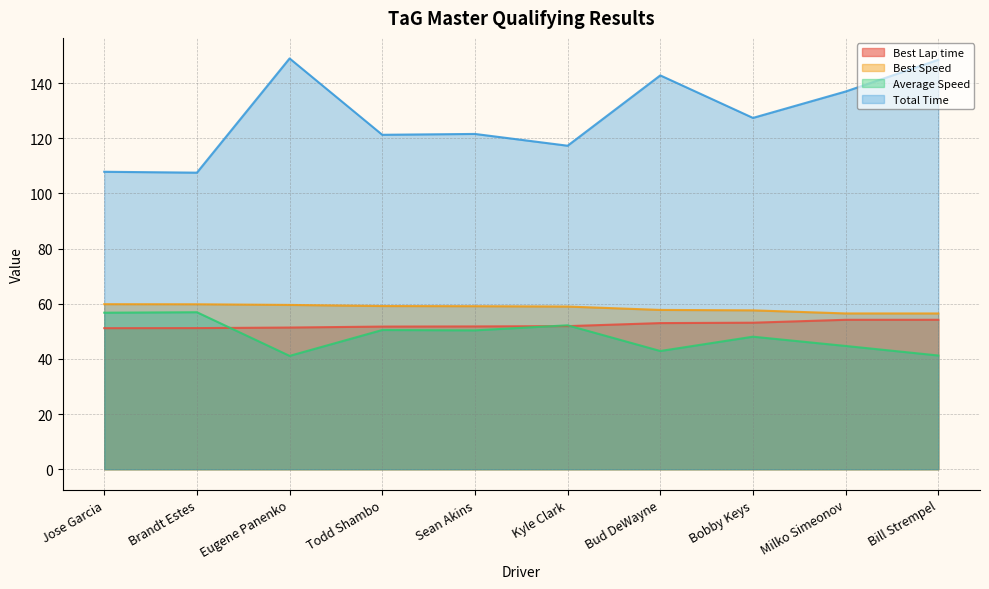

The Total Time series shows 148.4 at Bill Strempel. True or false?

True